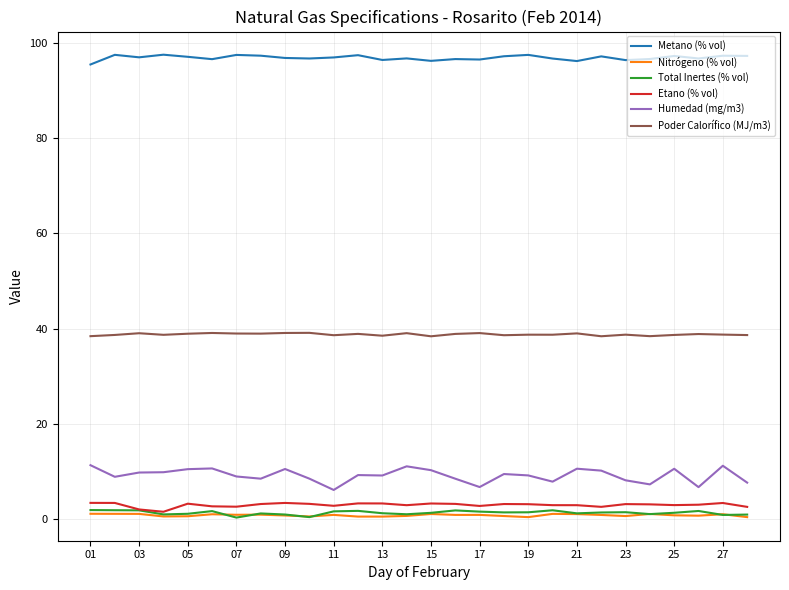

True or false: Poder Calorífico (MJ/m3) and Etano (% vol) cross at least once.

False